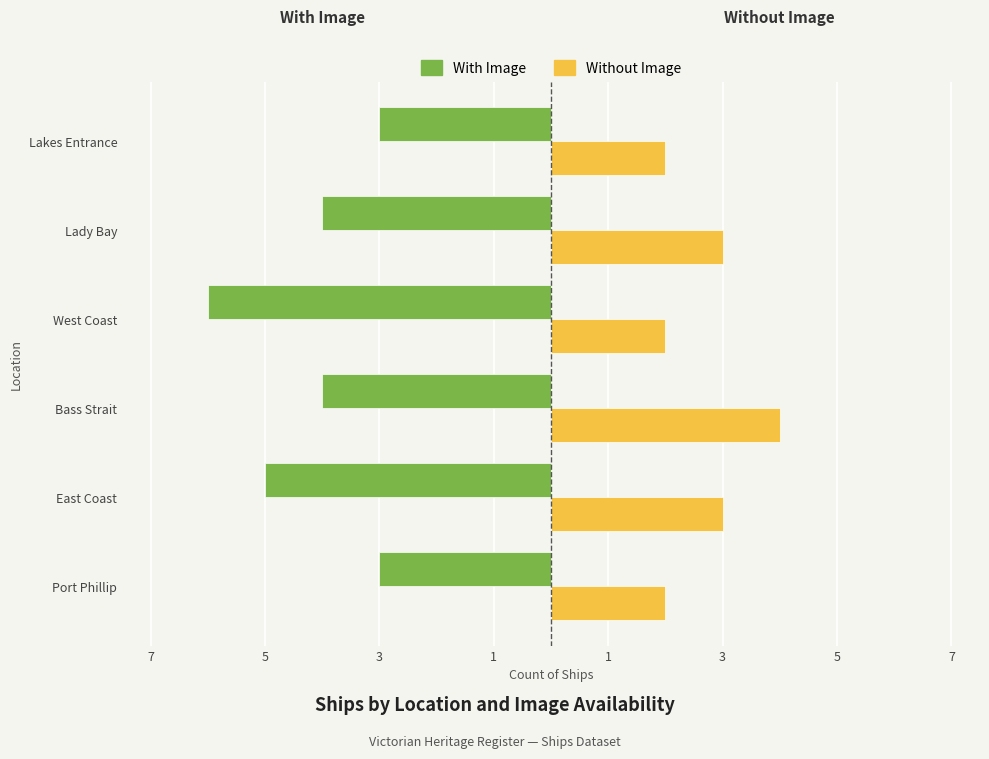

Which series has the widest spread of values?

With Image